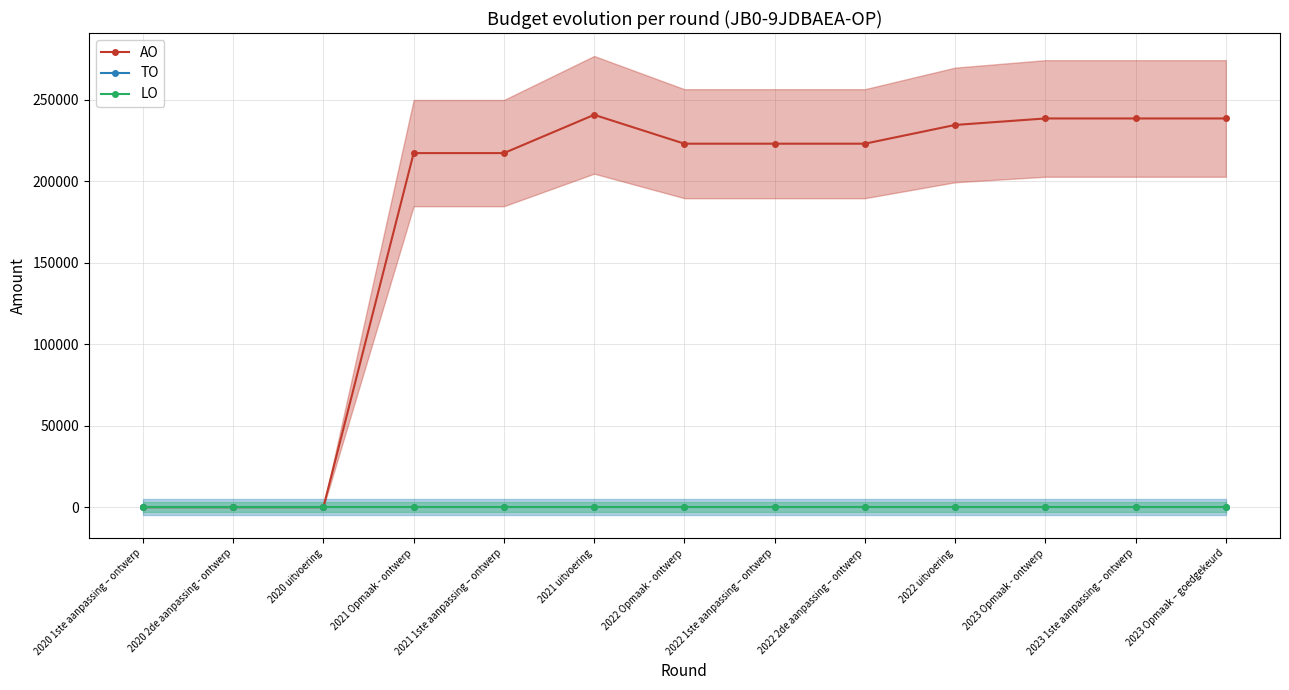

Is it true that AO equals 95409 at 2023 Opmaak - ontwerp?

False